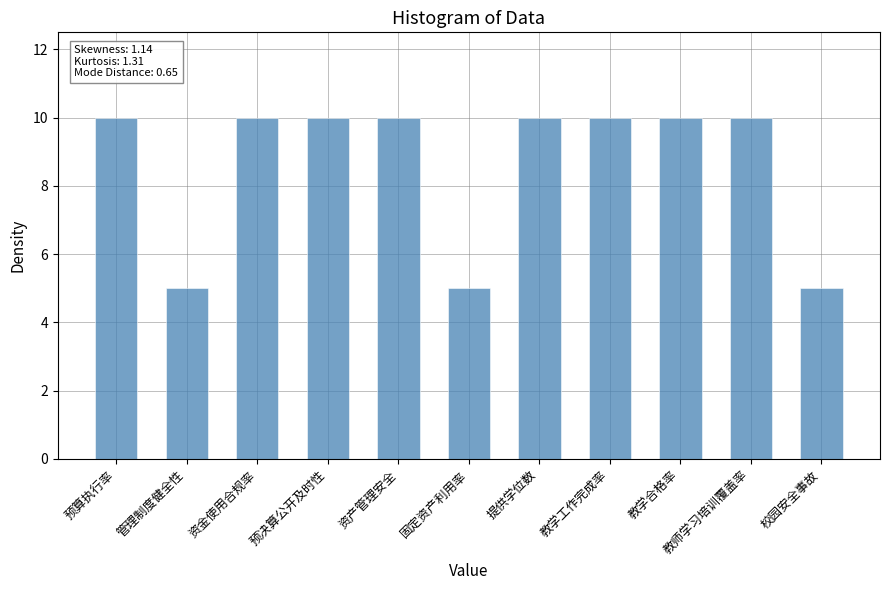

The value at 校园安全事故 is 1. True or false?

False